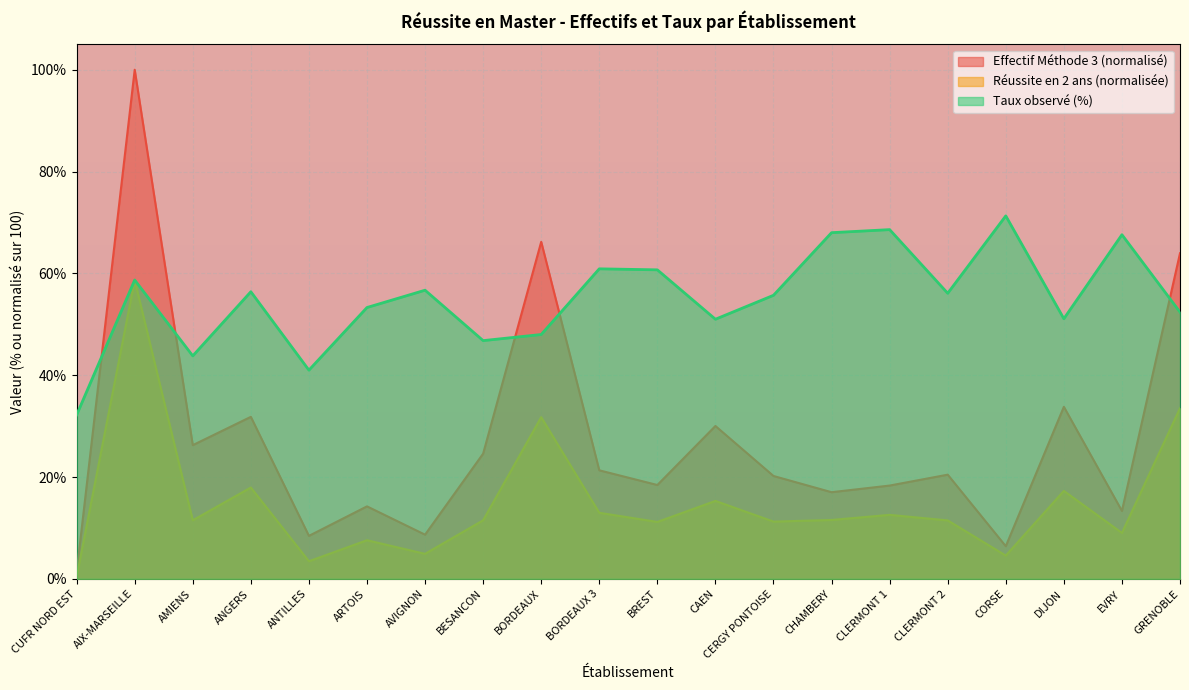

What is the value of the Réussite en 2 ans point at the 18th from the left?

17.3